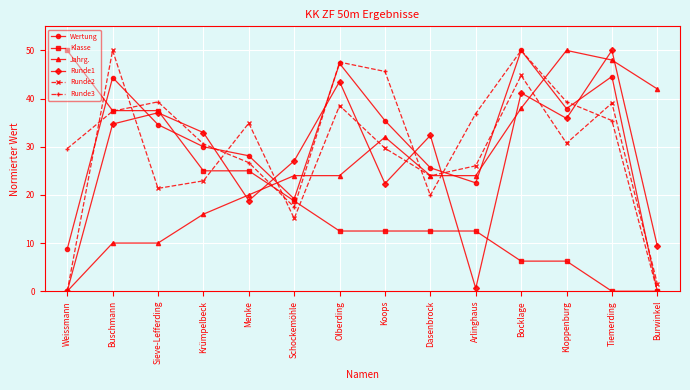

How many data points in Klasse are less than 12?

4